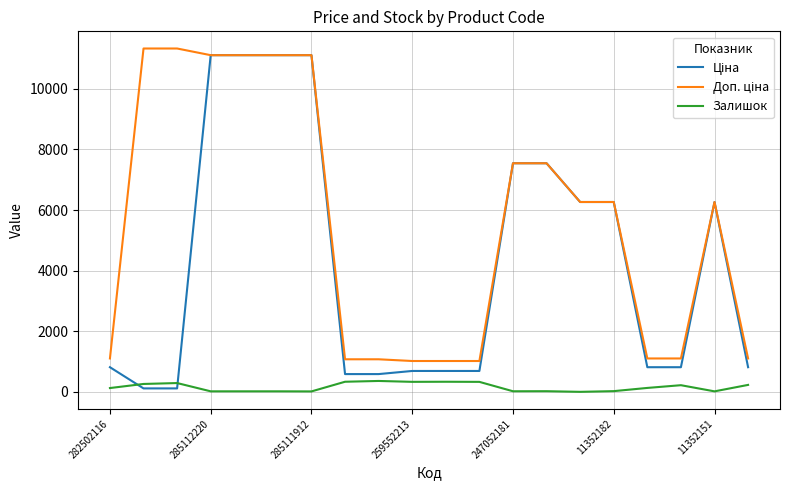

What is the difference between the second highest and second lowest values in the Залишок series?

319.0